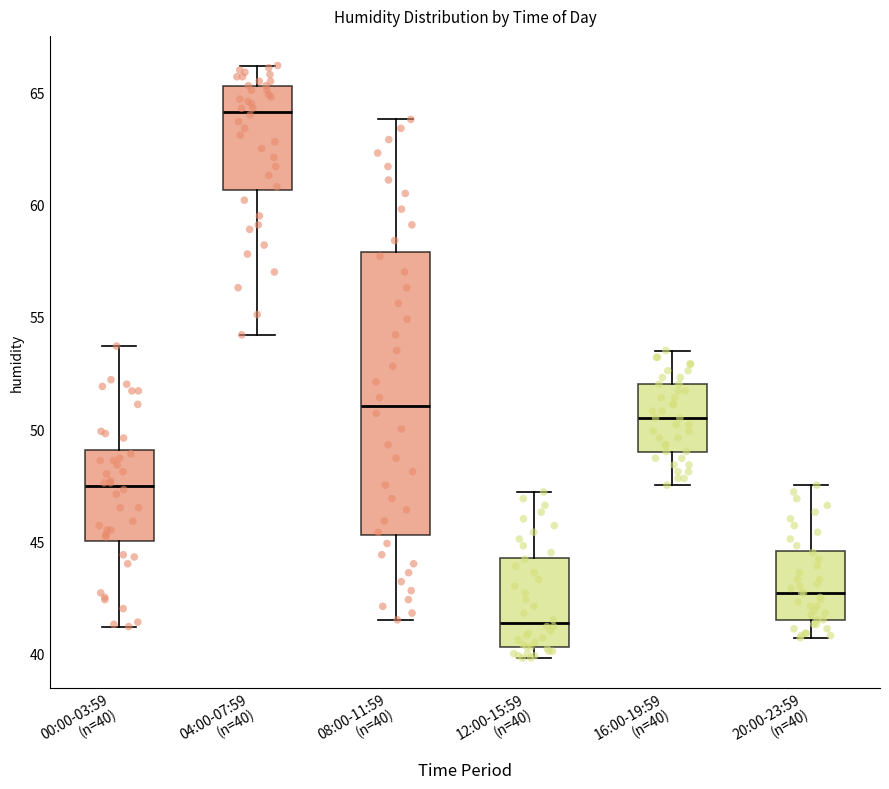

Comparing the boxes themselves (not the whiskers), which one is the tallest?

08:00-11:59 (n=40)